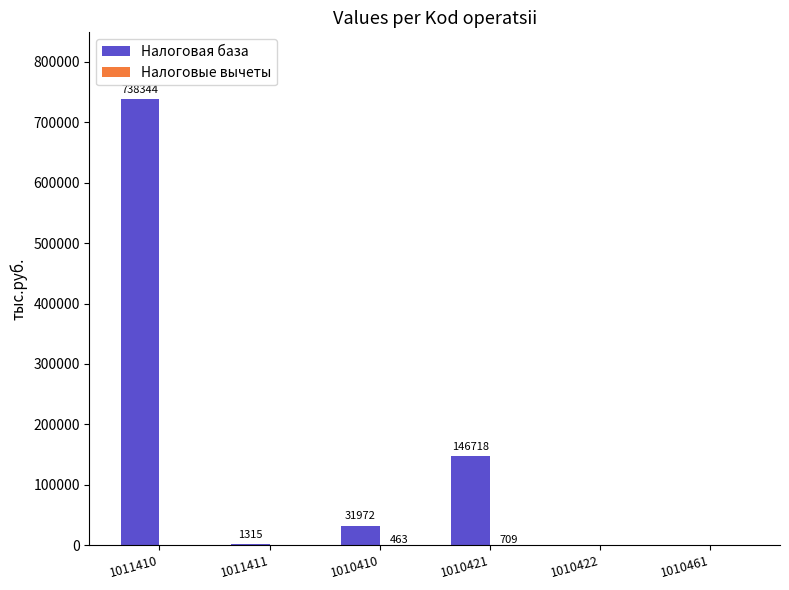

Read the Налоговая база value at 1011410.

738344